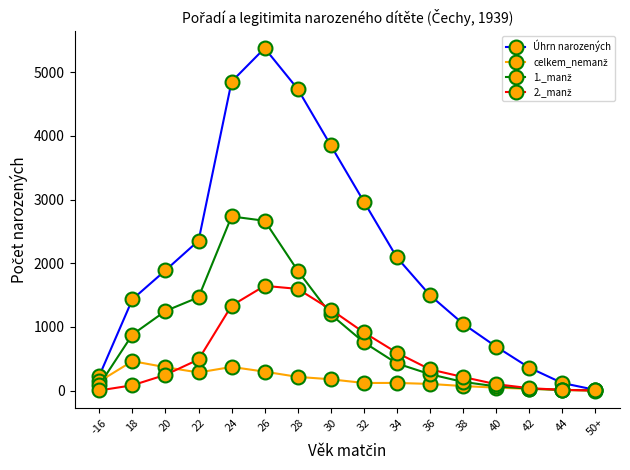

What is the spread (max minus min) of values at 20?

1642